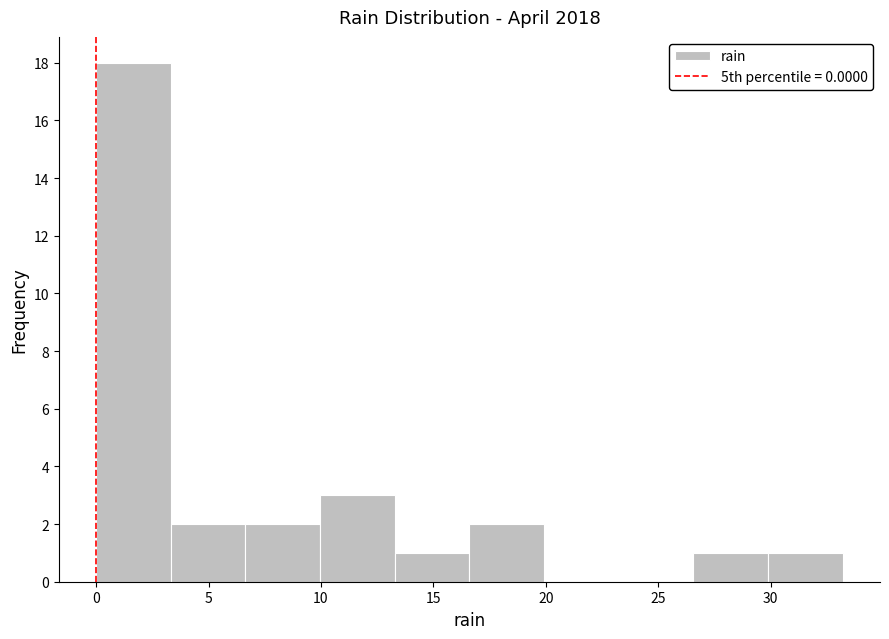

Reading left to right, list every bar in this chart as the range it spans on the x-axis followed by its height. Neither the bar edges nor the heights are printed on the chart, so give them approximately, as read against the axes.

0.0 to 3.5: 18
3.5 to 6.5: 2
6.5 to 10.0: 2
10.0 to 13.5: 3
13.5 to 16.5: 1
16.5 to 20.0: 2
20.0 to 23.0: 0
23.0 to 26.5: 0
26.5 to 30.0: 1
30.0 to 33.0: 1